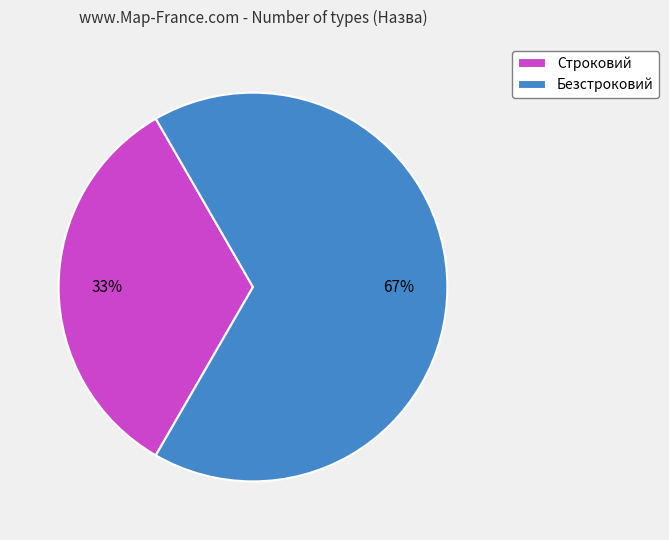

What percentage is the Строковий slice, to the nearest percent?

33%